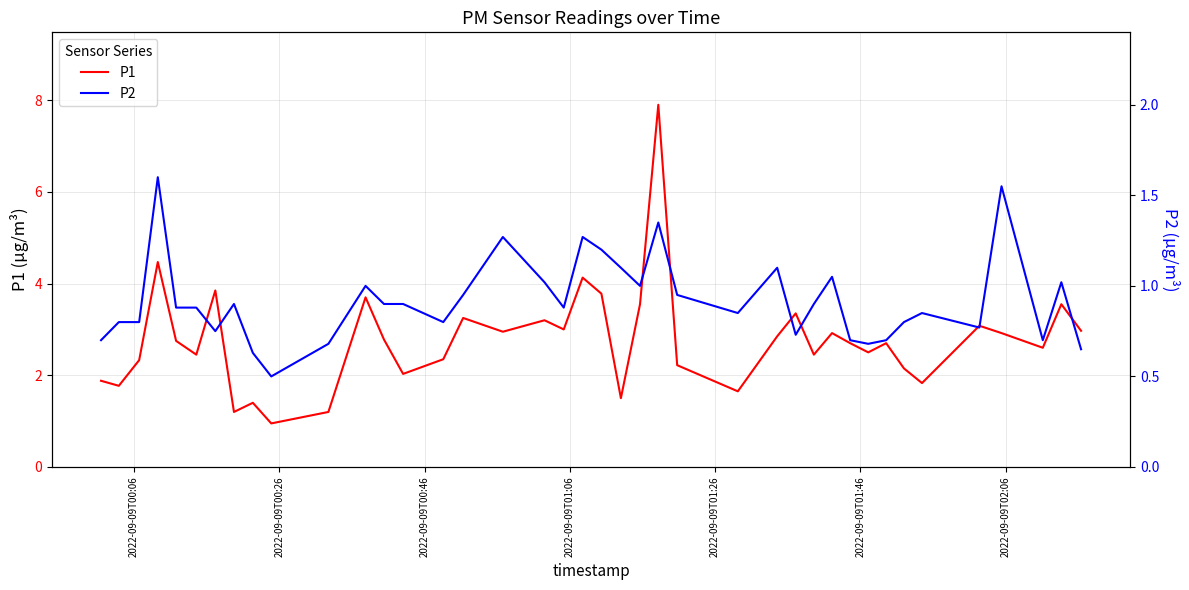

True or false: P2 and P1 intersect in this chart.

False